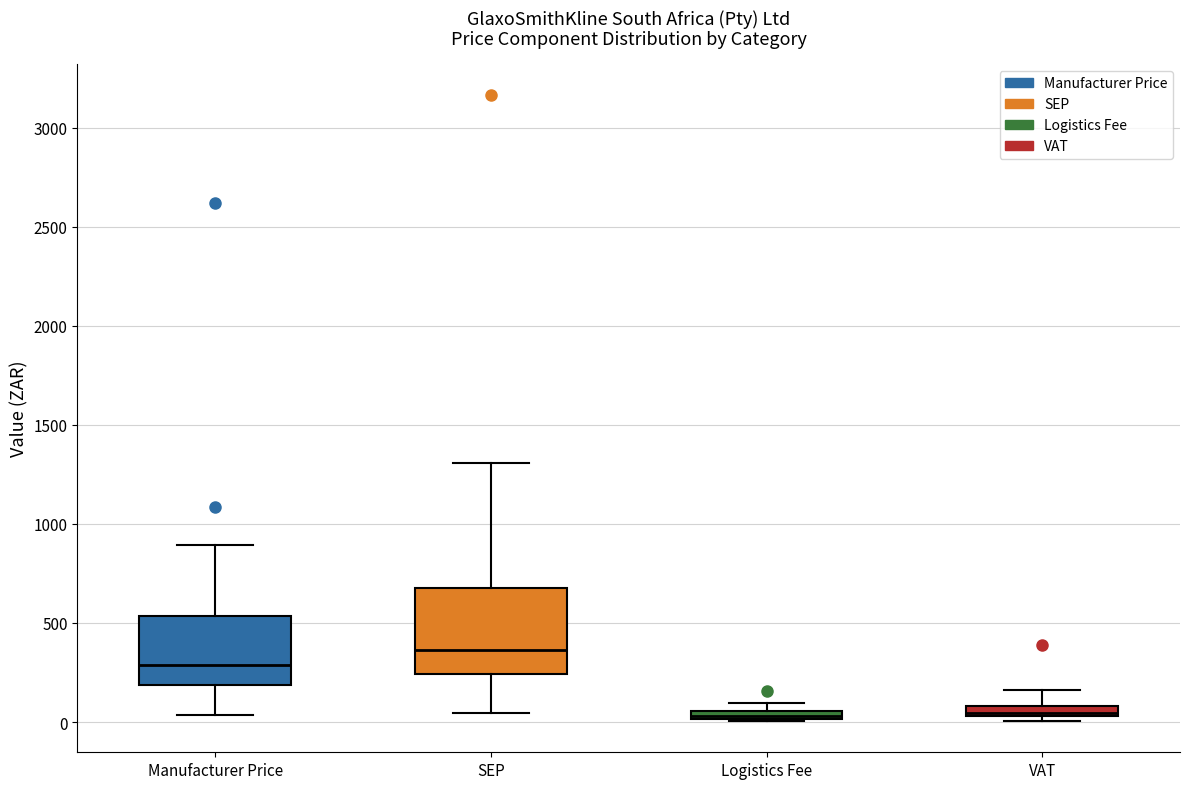

Comparing the boxes themselves (not the whiskers), which one is the tallest?

SEP